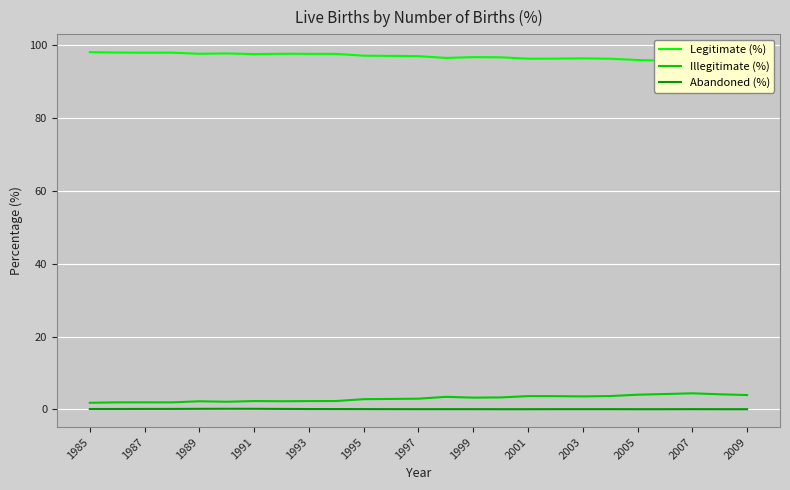

Is it true that Abandoned (%) equals 0.1 at 1987?

True